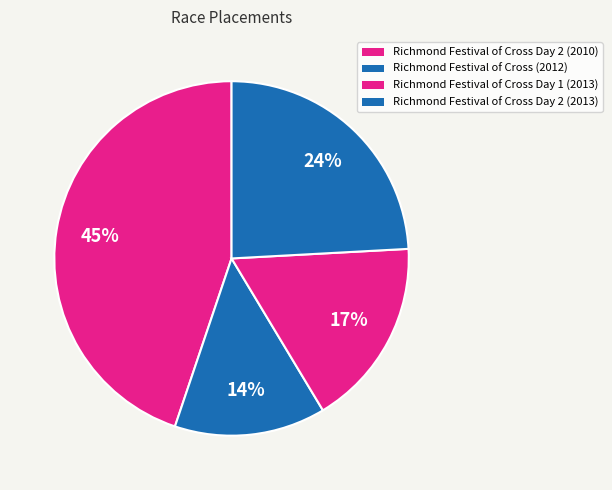

How many segments does this pie chart have?

4